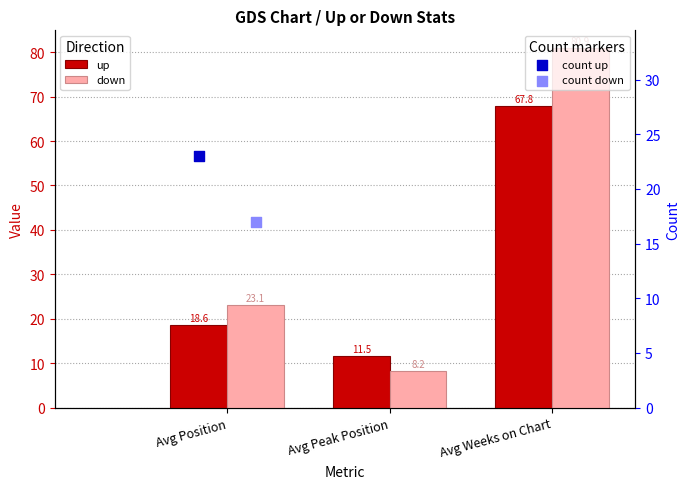

At how many categories does at least one series exceed 33?

1